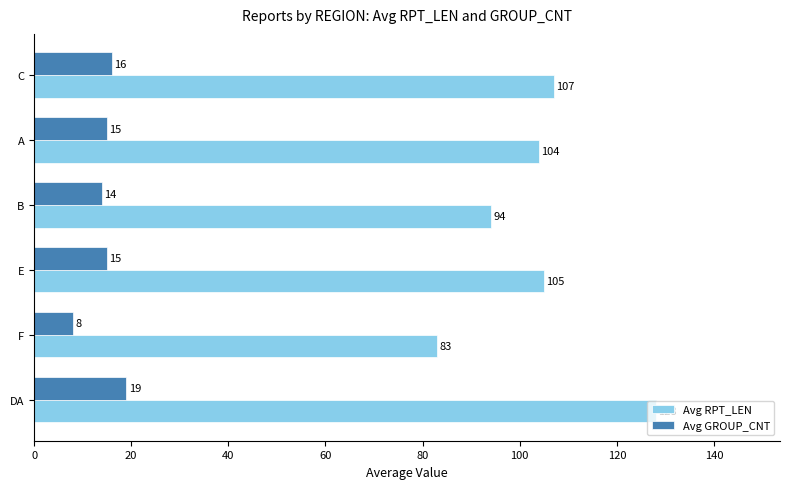

What is the sum of the Avg GROUP_CNT values at DA and C?

35